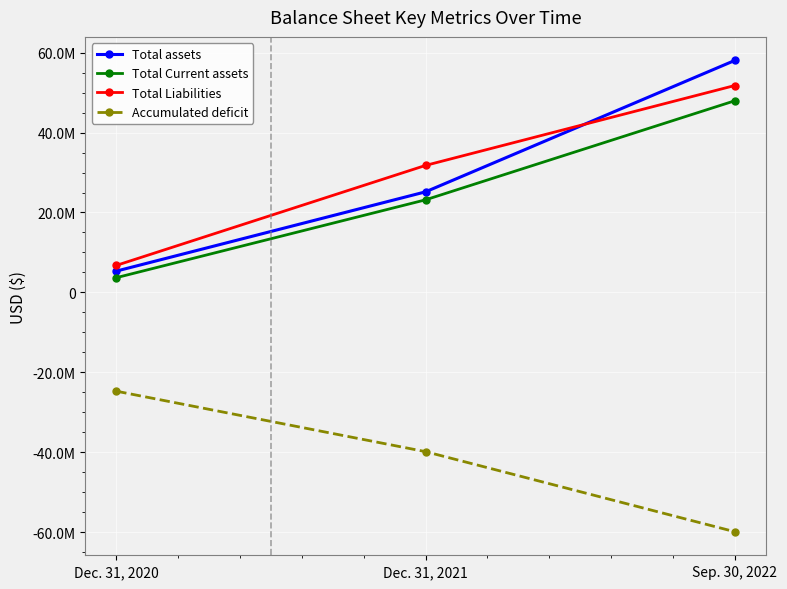

Is the value of Total Current assets at Sep. 30, 2022 greater than the value of Accumulated deficit at Sep. 30, 2022?

Yes